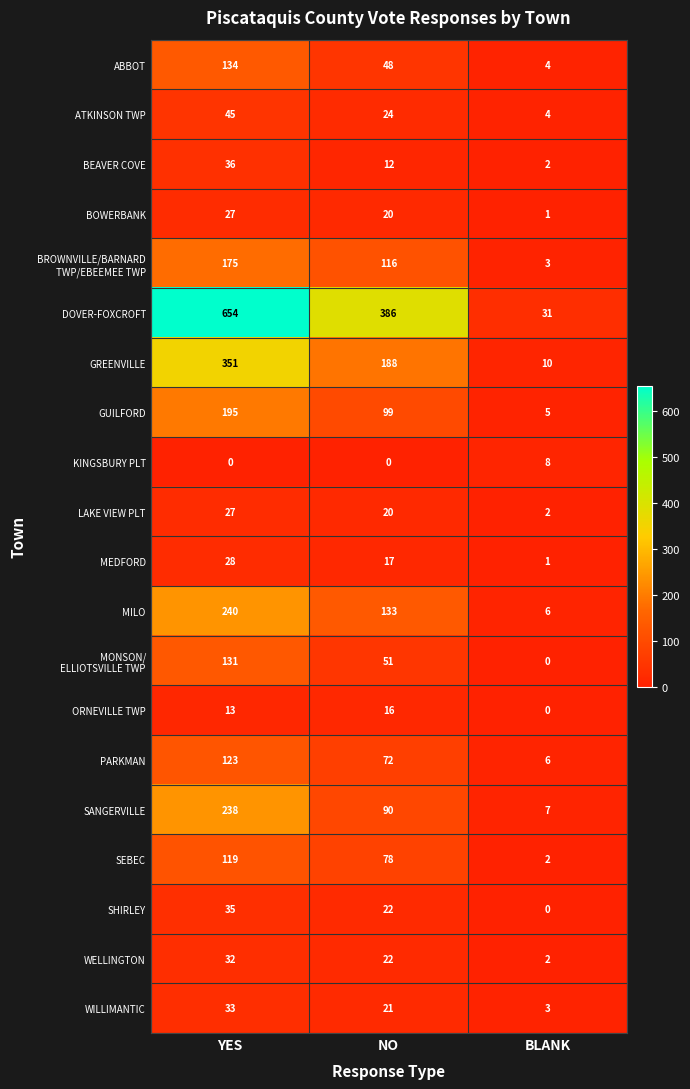

What is the difference between the highest and lowest values at BLANK?

31